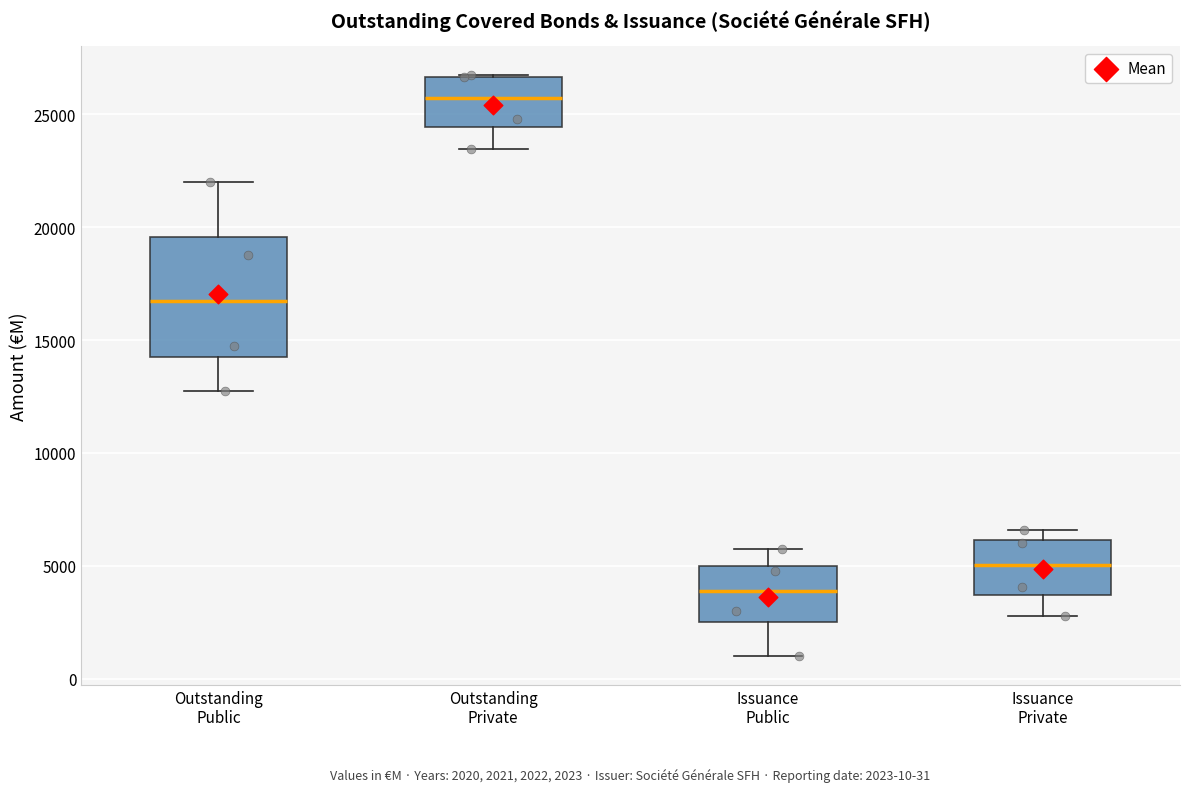

Which box has the lowest median line?

Issuance Public